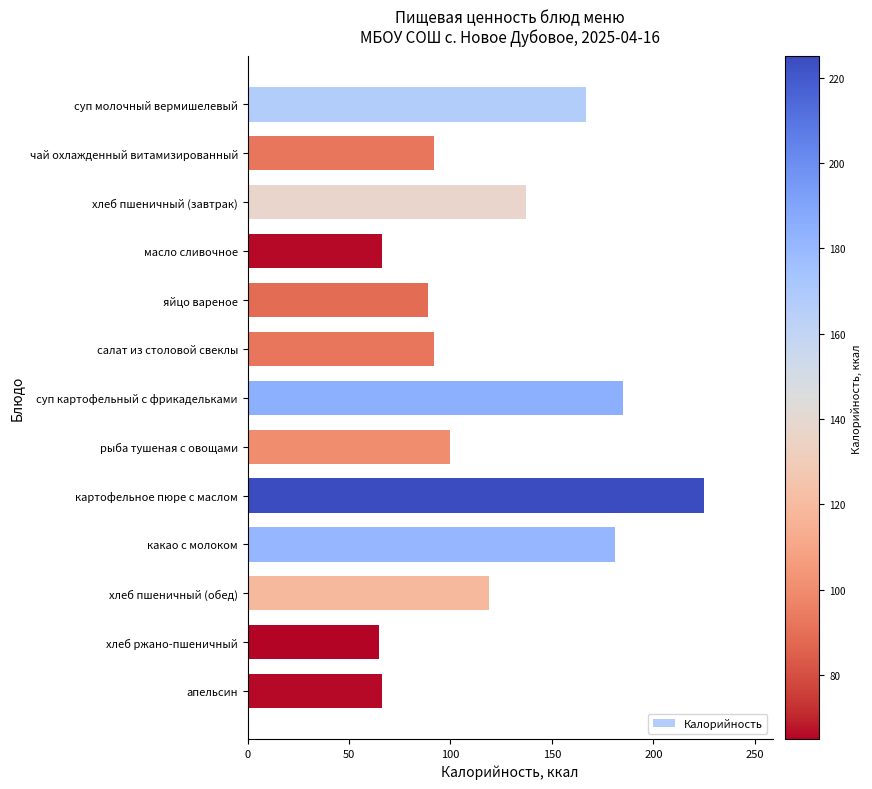

What is the difference between the maximum and minimum values?

160